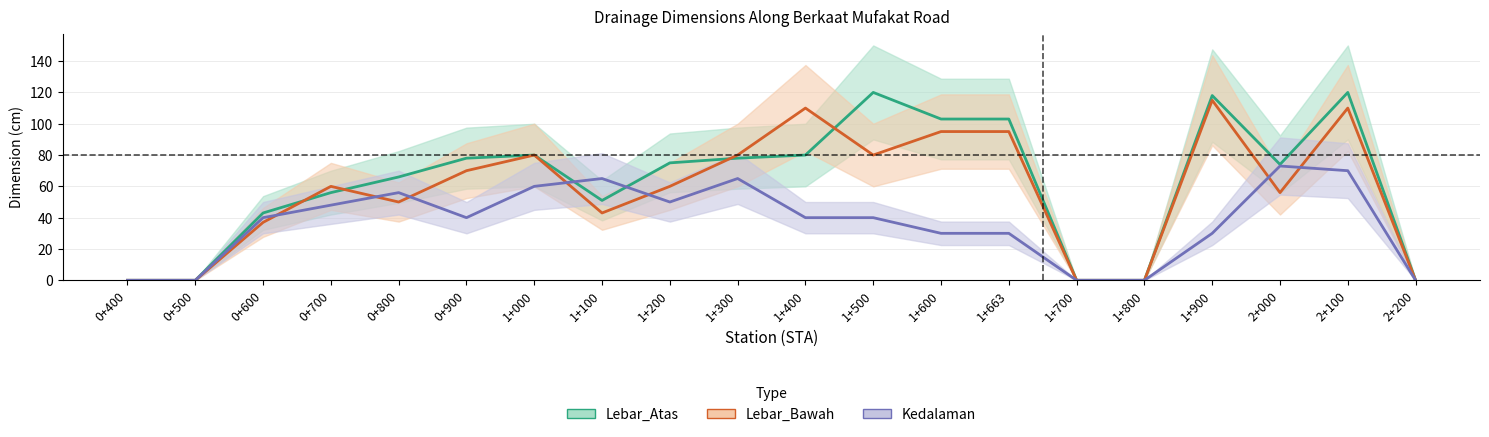

List the series in order of their overall mean, lowest first.

Kedalaman, Lebar_Bawah, Lebar_Atas